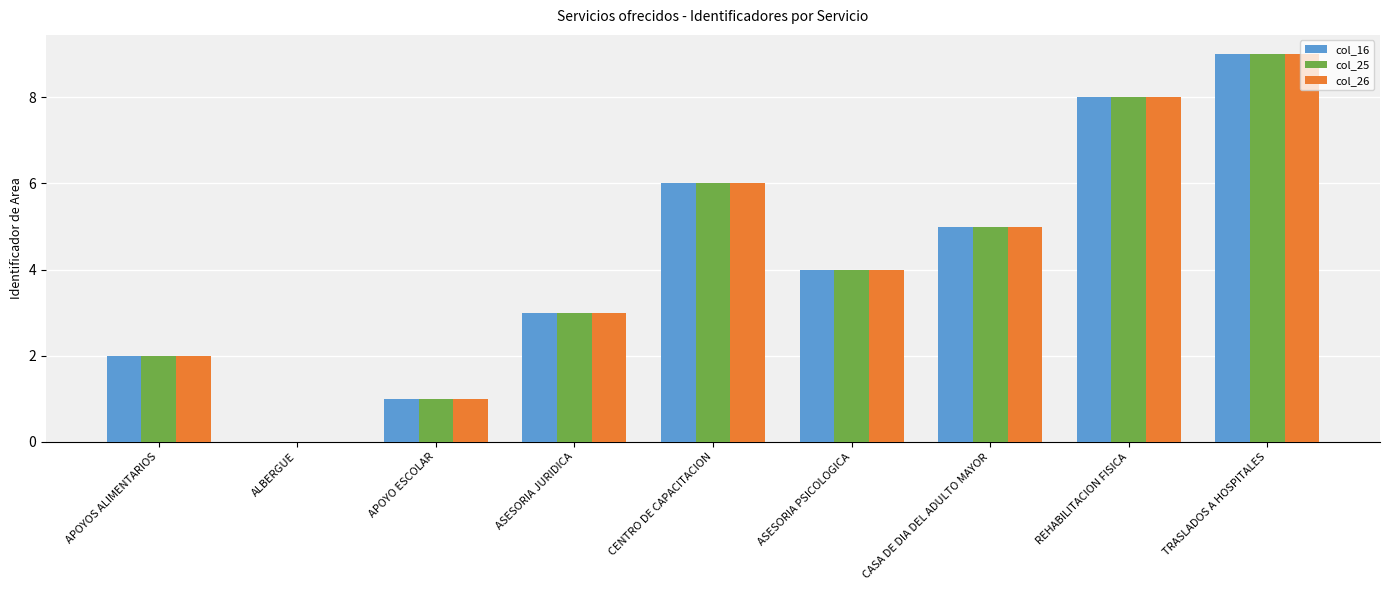

At which label does col_26 reach its peak?

TRASLADOS A HOSPITALES